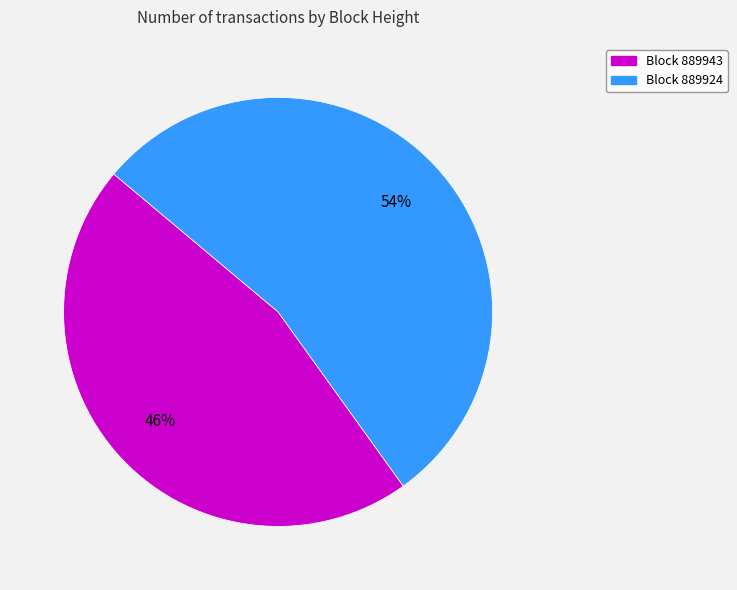

Count the number of slices in the pie.

2